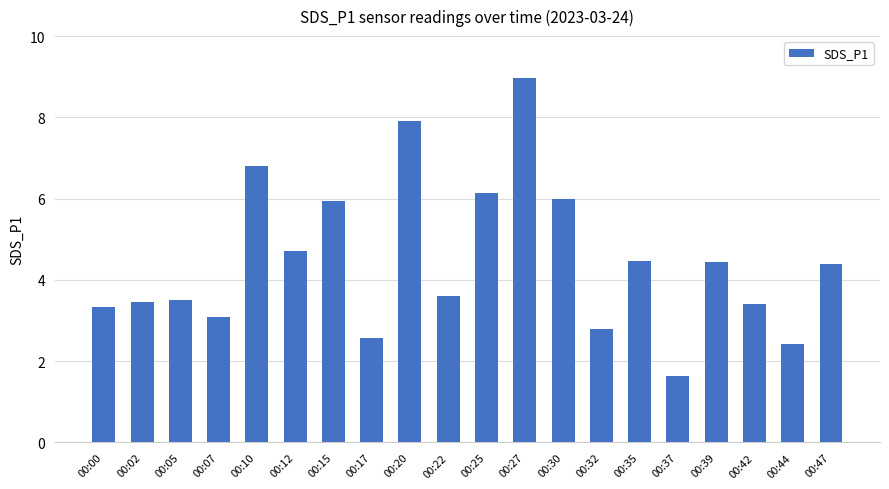

What is the average value?

4.5